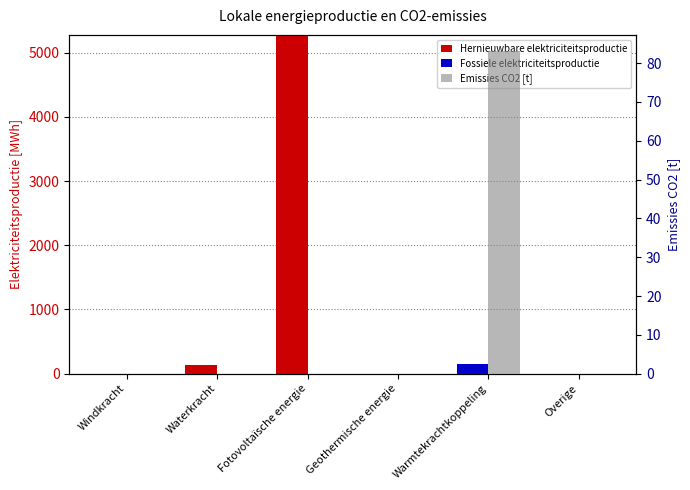

At Overige, list the series in order from largest to smallest.

Hernieuwbare elektriciteitsproductie, Fossiele elektriciteitsproductie, Emissies CO2 [t]